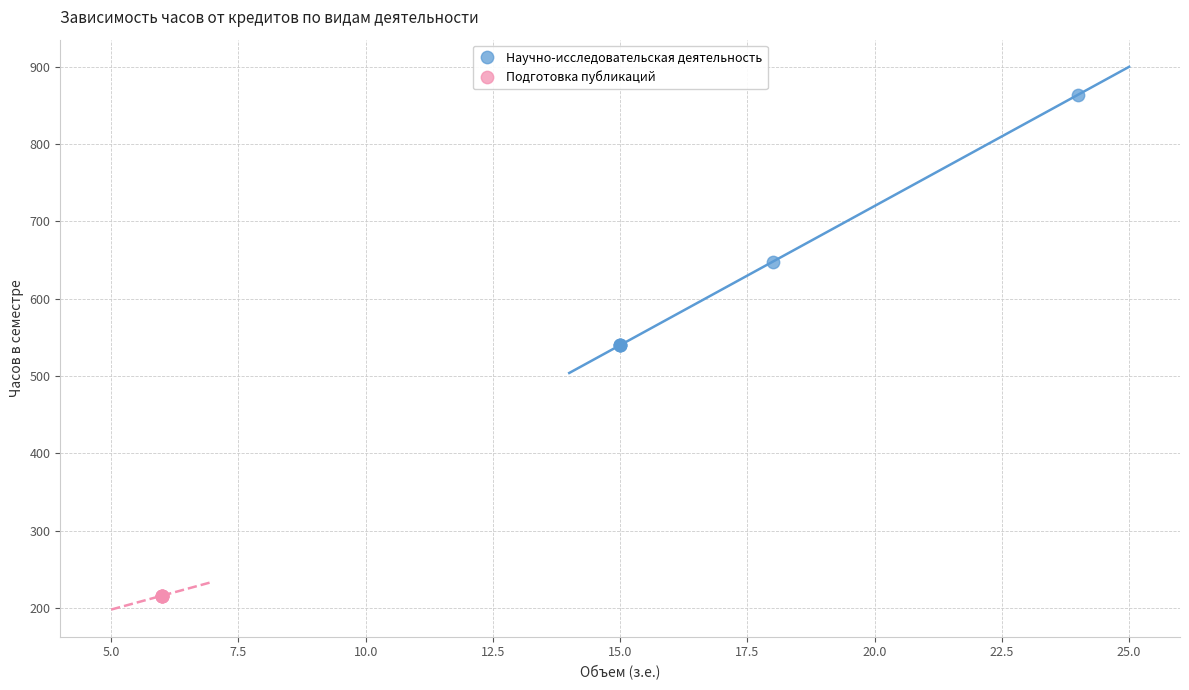

What are all the series names shown in the legend?

Научно-исследовательская деятельность, Подготовка публикаций